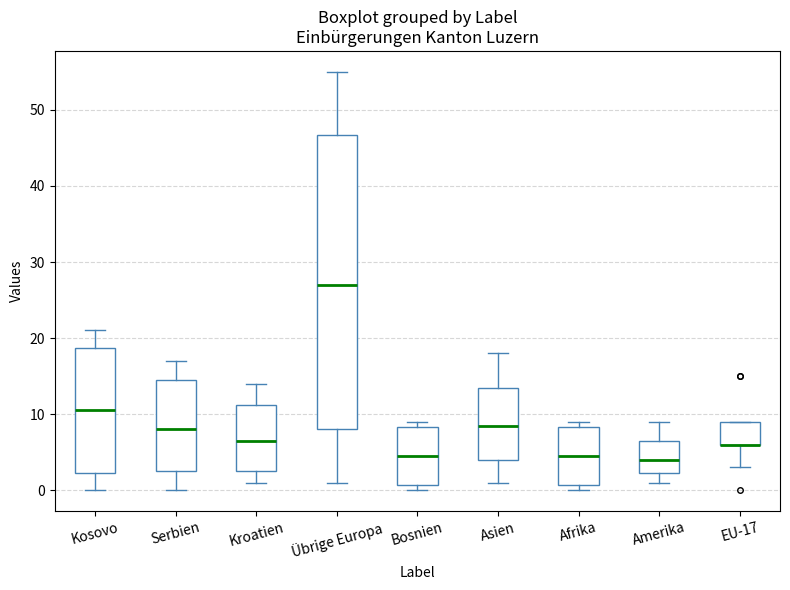

Where is the lower edge of the box for Kosovo on the y-axis? The values are not printed on the chart, so give them approximately, as read against the axis.

2